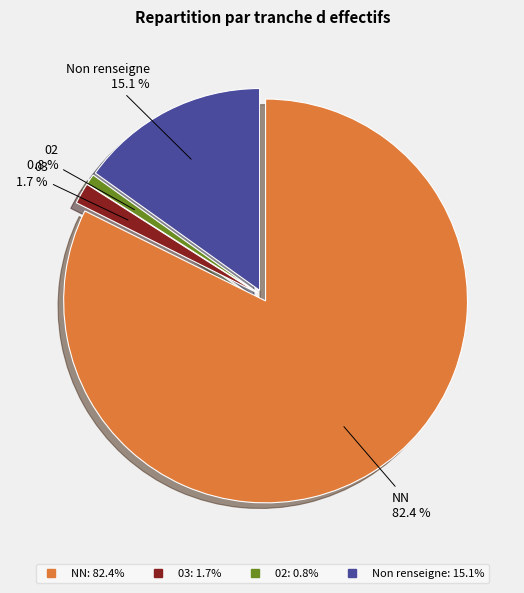

Is there any slice that represents more than half of the pie?

Yes